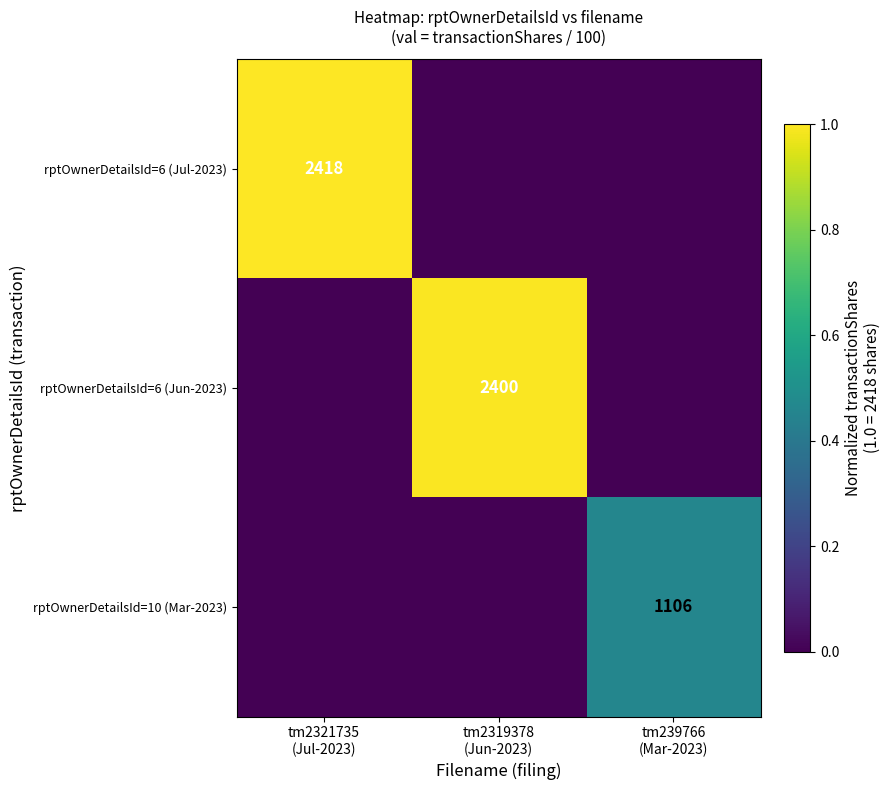

What is the sum of all rptOwnerDetailsId=10 (Mar-2023) values?

0.5